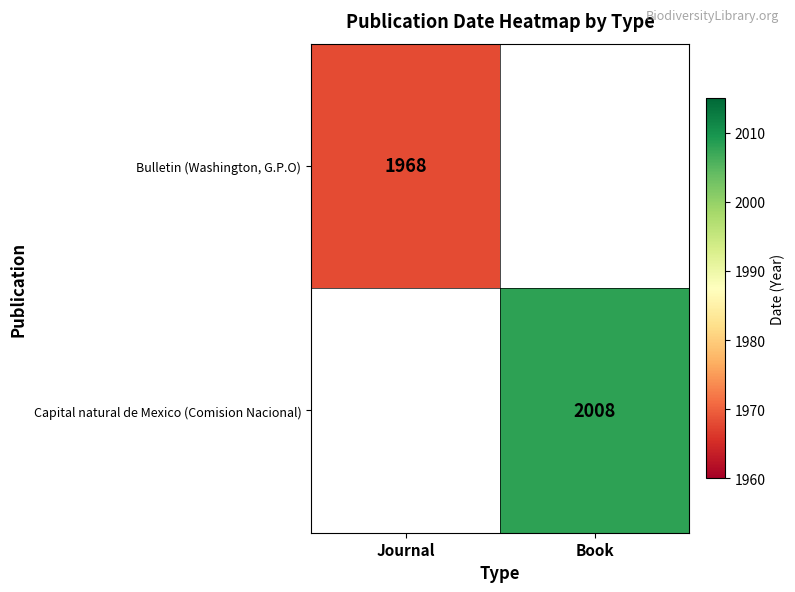

The value of Bulletin (Washington, G.P.O) at Journal is 3517. True or false?

False